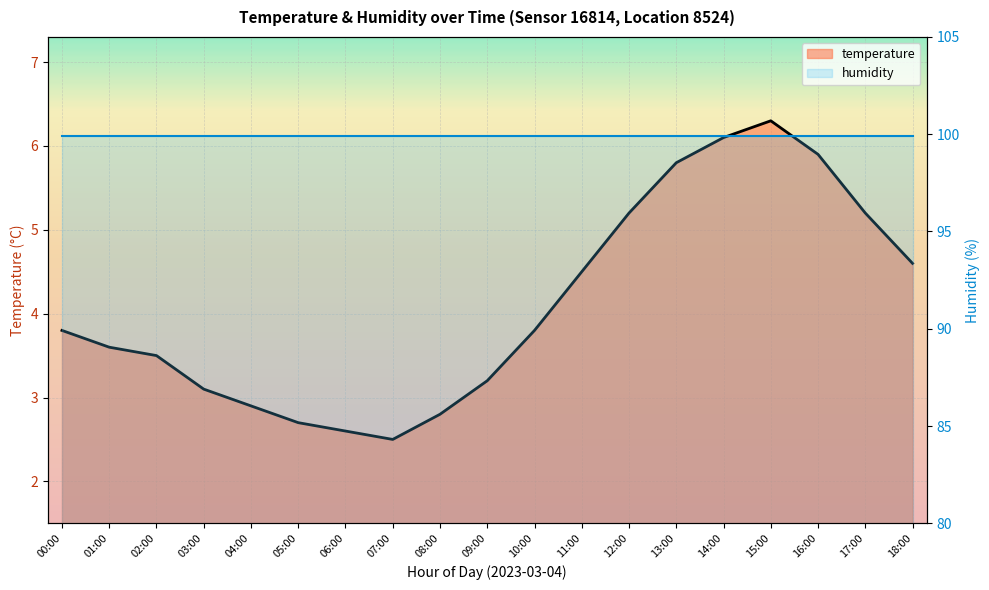

What is the approximate value at 18:00?

4.6